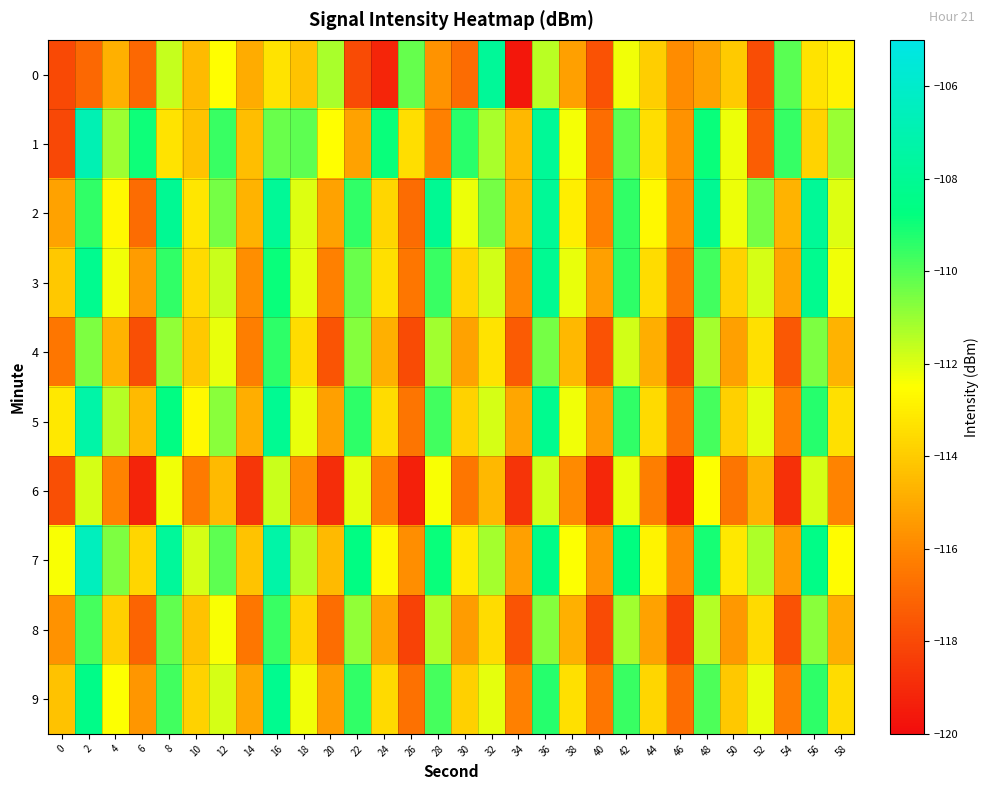

How many categories are shown in the chart?

30